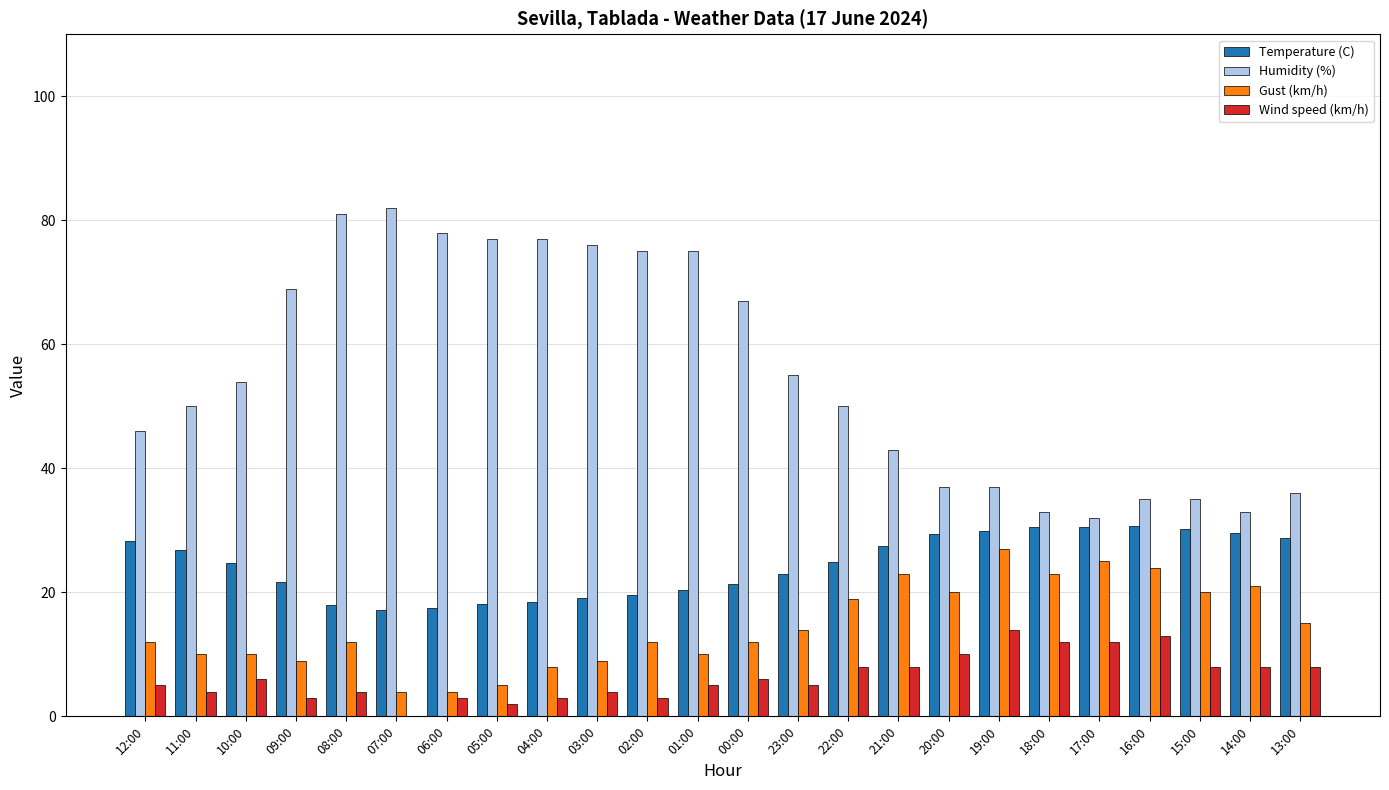

What is the maximum value shown in the chart?

82.0